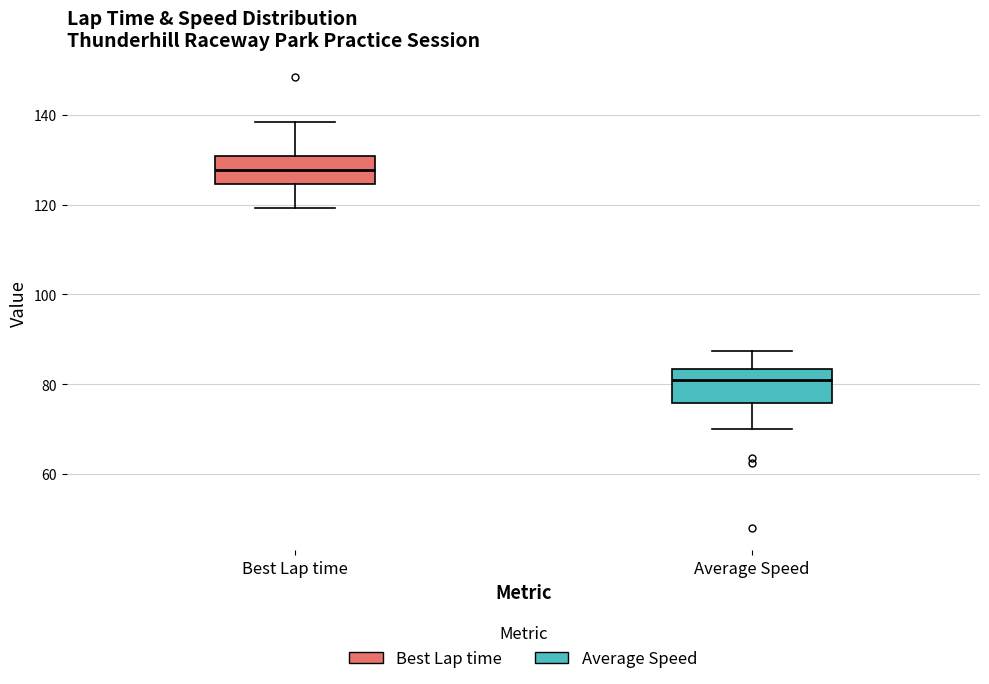

Where is the upper edge of the box for Best Lap time on the y-axis? The values are not printed on the chart, so give them approximately, as read against the axis.

130